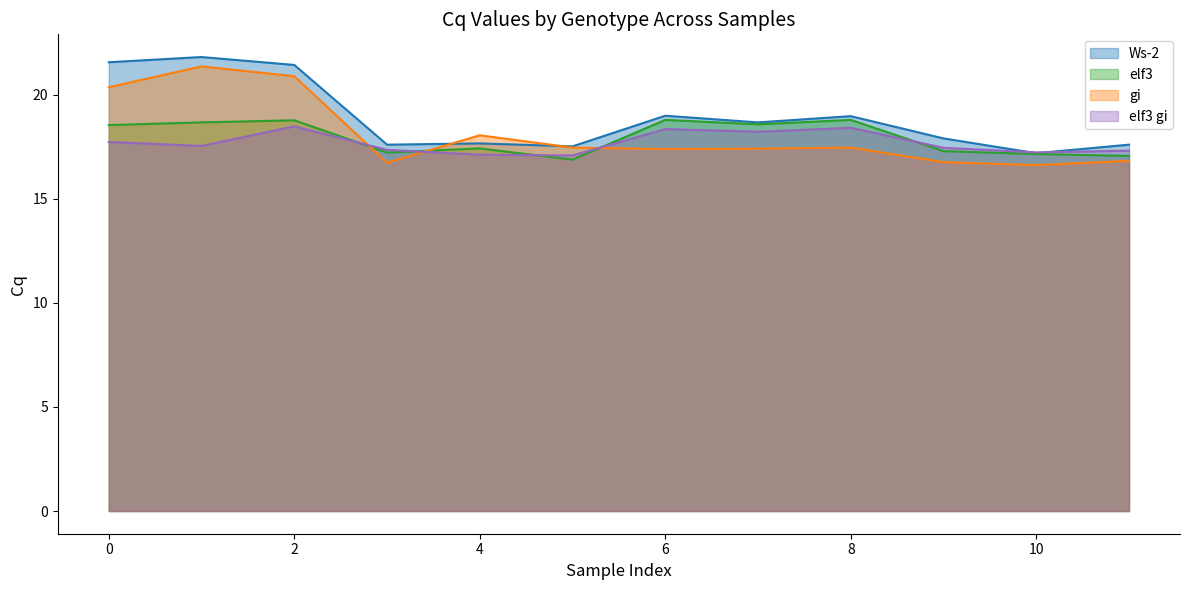

What is the maximum value shown in the chart?

21.8